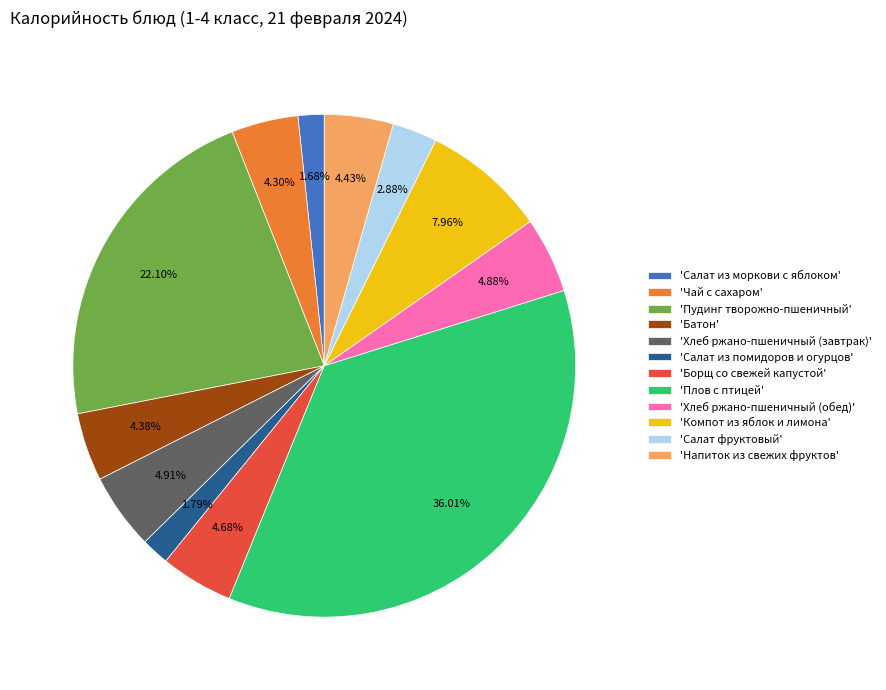

What is the largest slice in the pie chart?

'Плов с птицей'